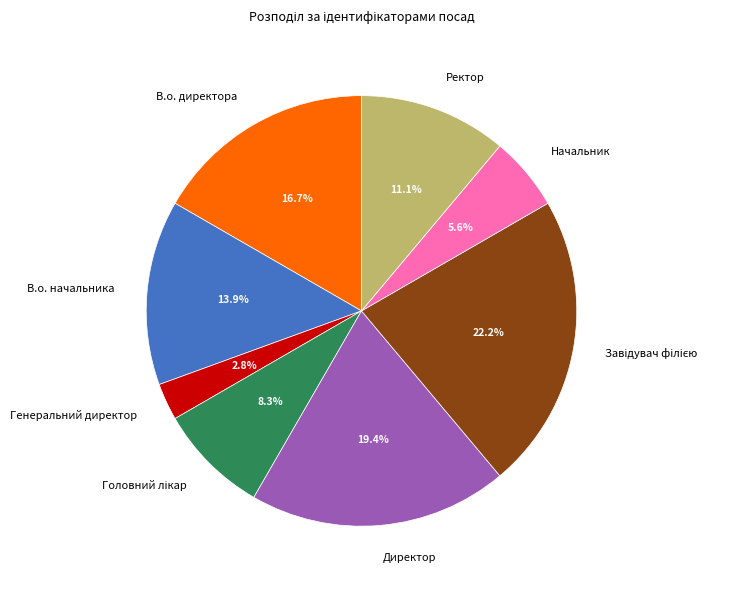

Count the number of slices in the pie.

8